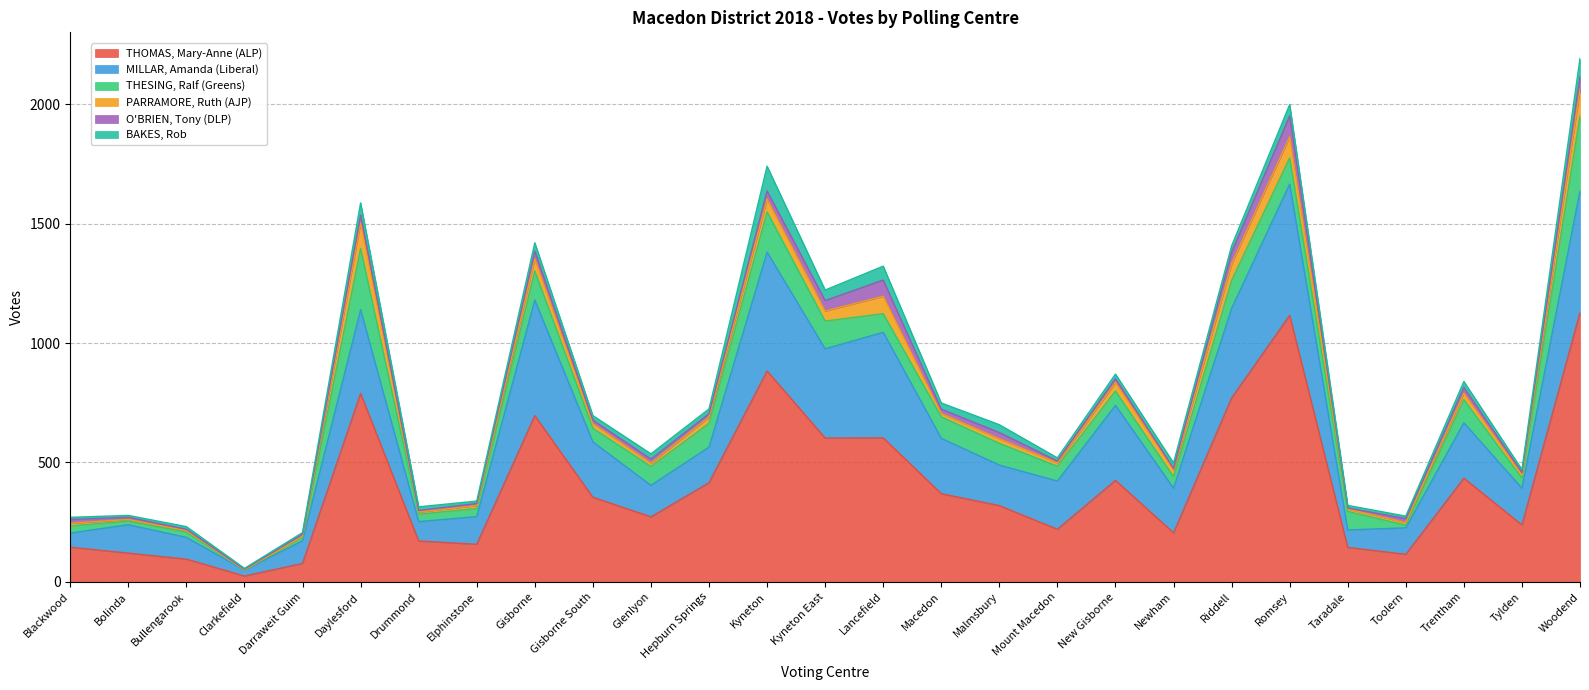

Reading left to right, extract all data points from this chart.

THOMAS, Mary-Anne (ALP): 145	120	95	24	77	789	171	157	696	354	272	415	883	602	603	369	319	220	425	205	770	1116	144	115	434	238	1128
MILLAR, Amanda (Liberal): 59	119	91	25	95	351	81	116	484	232	132	149	498	374	442	232	170	202	314	187	375	550	73	111	232	154	510
THESING, Ralf (Greens): 30	15	22	1	15	256	31	34	122	57	79	100	168	116	78	90	91	62	60	48	117	110	78	11	97	42	313
PARRAMORE, Ruth (AJP): 11	7	6	0	4	108	9	12	51	19	14	26	54	42	73	14	19	14	36	28	70	88	10	11	27	14	112
O'BRIEN, Tony (DLP): 16	9	6	3	8	31	7	9	32	15	17	14	34	44	68	18	26	8	16	7	48	88	4	17	24	10	53
BAKES, Rob: 9	8	11	3	7	52	15	10	35	19	22	20	104	44	58	26	33	13	19	23	27	47	11	10	25	12	76